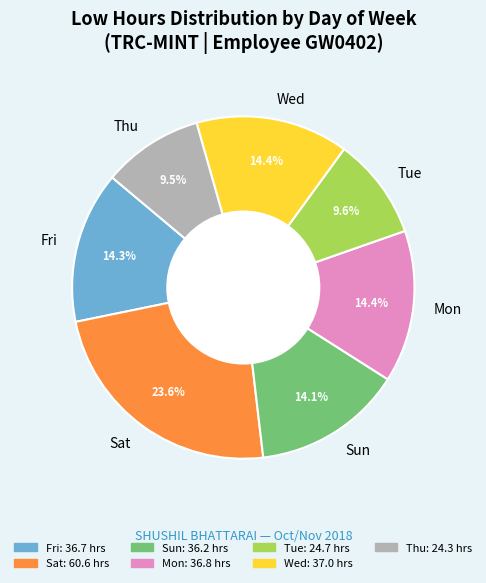

Approximately how many times larger is the value at Wed compared to Thu?

1.5